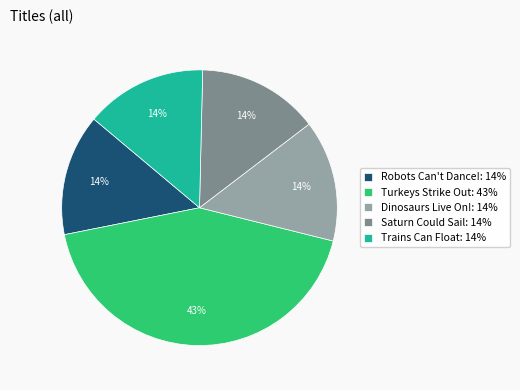

Approximately how many times larger is the value at Dinosaurs Live On!: 14% compared to Saturn Could Sail: 14%?

1.0